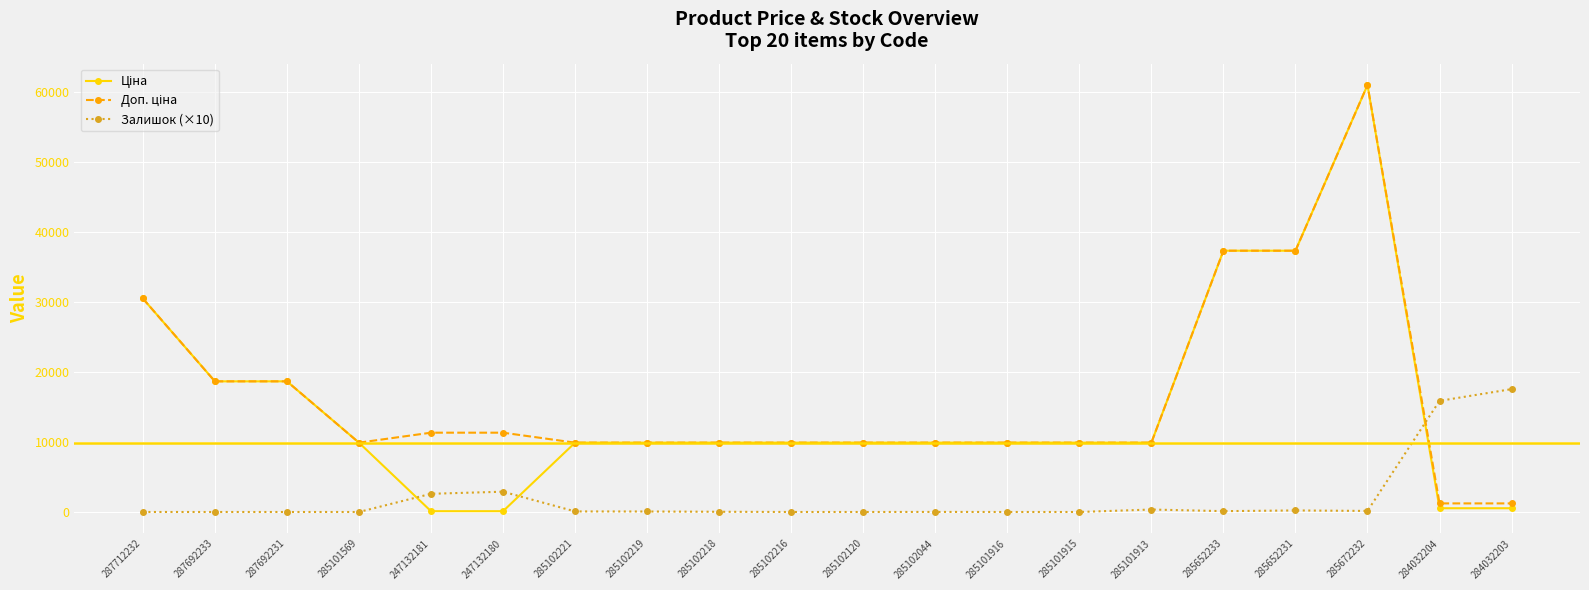

At how many categories does at least one series exceed 7017?

20